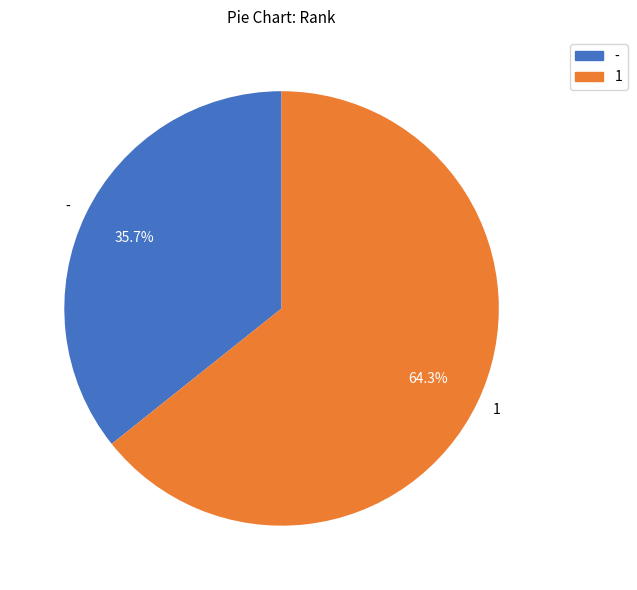

To the nearest percent, what is the combined percentage of 1 and -?

100%